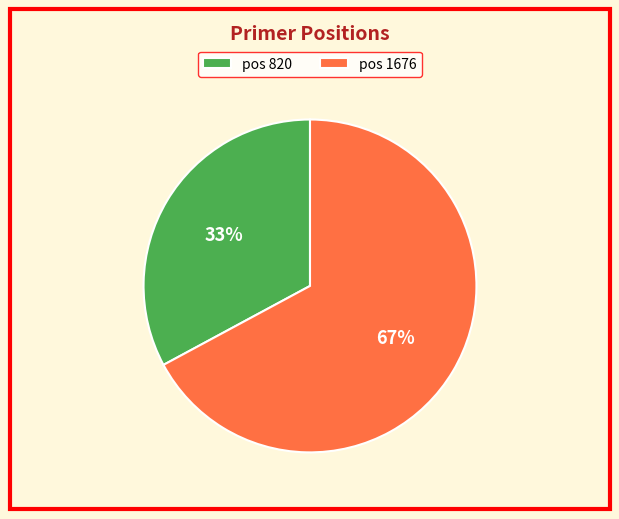

Which slice is the smallest?

pos 820